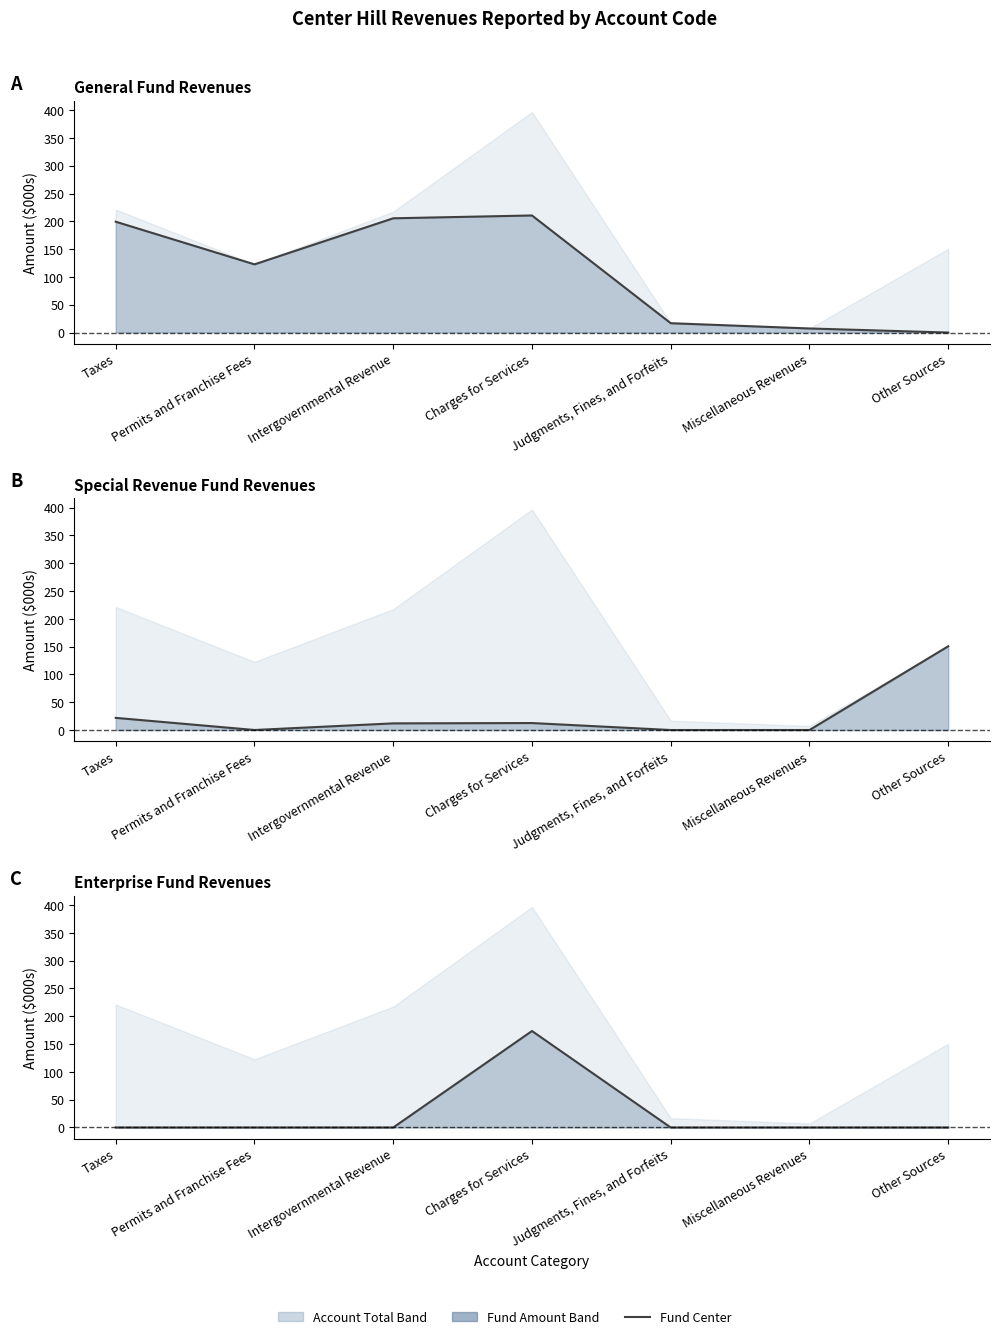

What is the label of the 2nd point from the right?

Miscellaneous Revenues